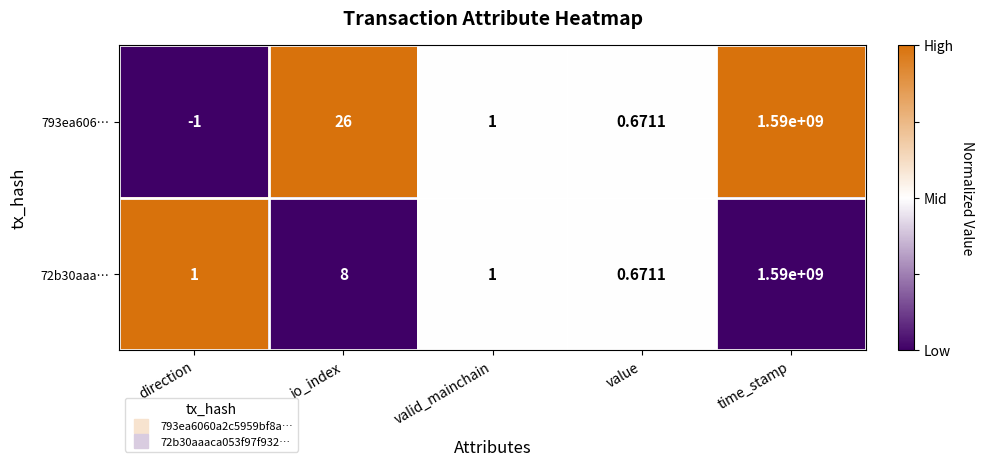

At which label does 72b30aaa… reach its minimum?

value